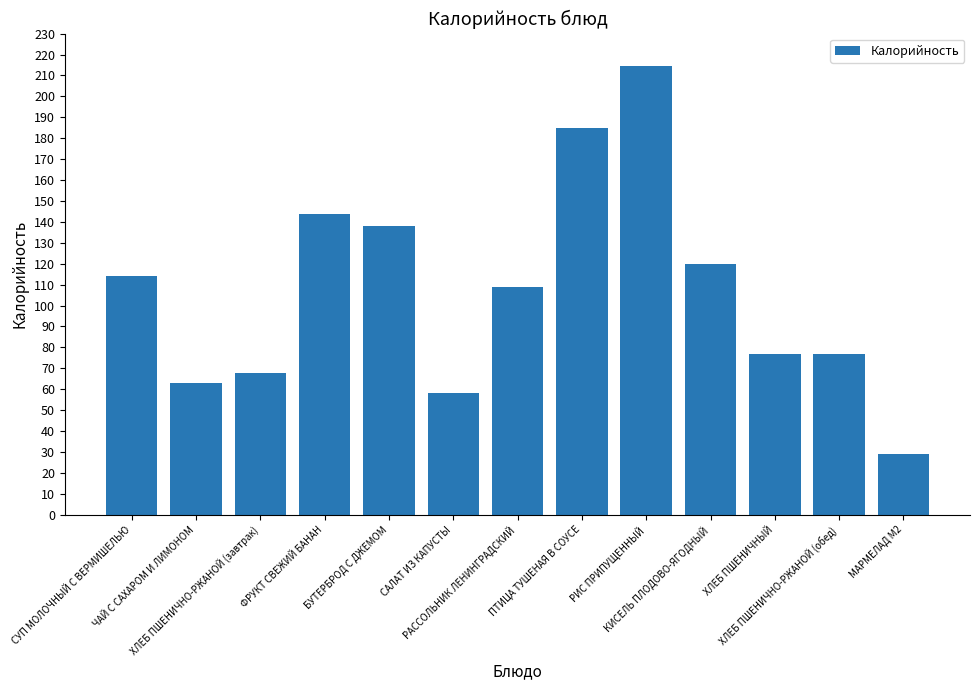

Does the chart contain stacked bars?

No